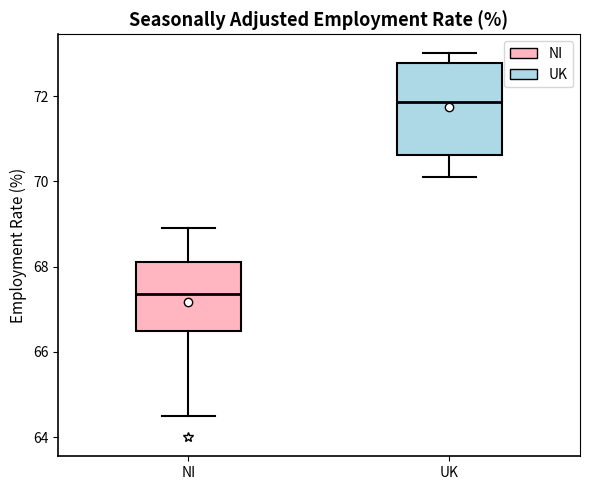

Reading left to right, read every box against the y-axis: the position of its median line, the range the box covers, and the ends of its whiskers. The values are not printed on the chart, so give them approximately, as read against the axis.

NI: median 67.4, box 66.6 to 68.2, whiskers 64.6 to 69.0
UK: median 71.8, box 70.6 to 72.8, whiskers 70.2 to 73.0